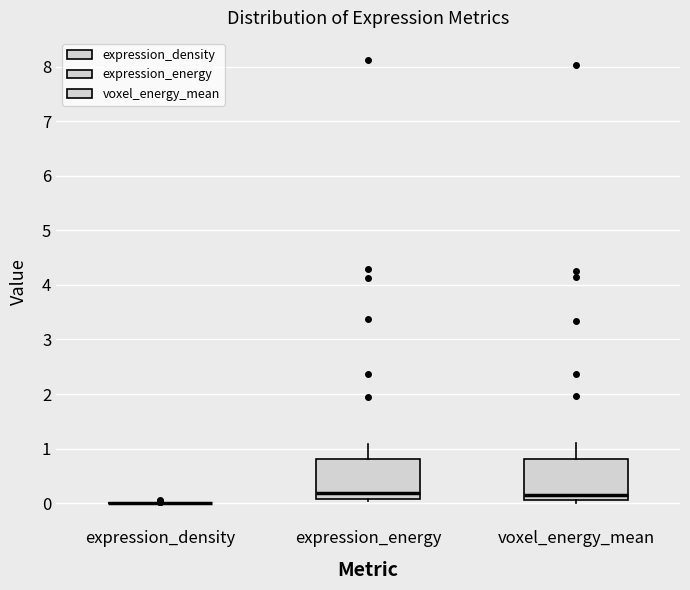

Reading left to right, read every box against the y-axis: the position of its median line, the range the box covers, and the ends of its whiskers. The values are not printed on the chart, so give them approximately, as read against the axis.

expression_density: box collapsed to a line at 0.0, whiskers 0.0 to 0.0
expression_energy: median 0.2, box 0.1 to 0.8, whiskers 0.0 to 1.1
voxel_energy_mean: median 0.1 (just above the box's lower edge), box 0.1 to 0.8, whiskers 0.0 to 1.1